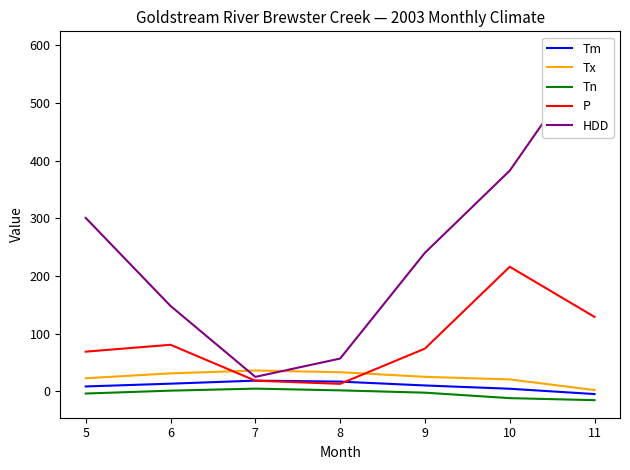

What is the value of the HDD point at the 3rd from the left?

24.9